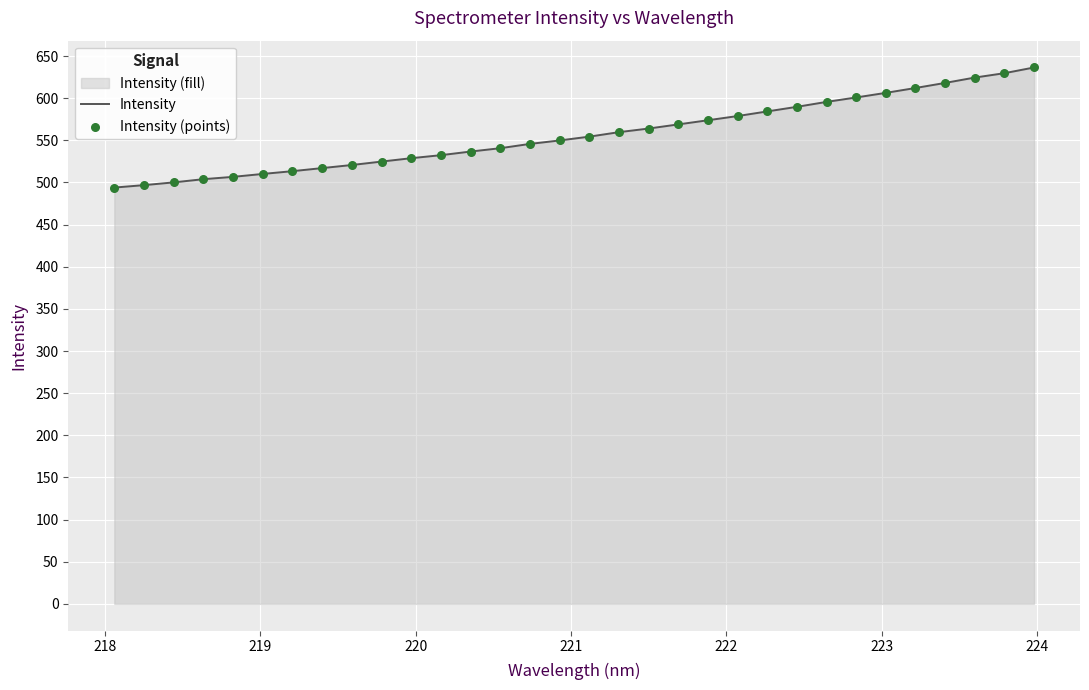

What is the maximum value shown in the chart?

636.4